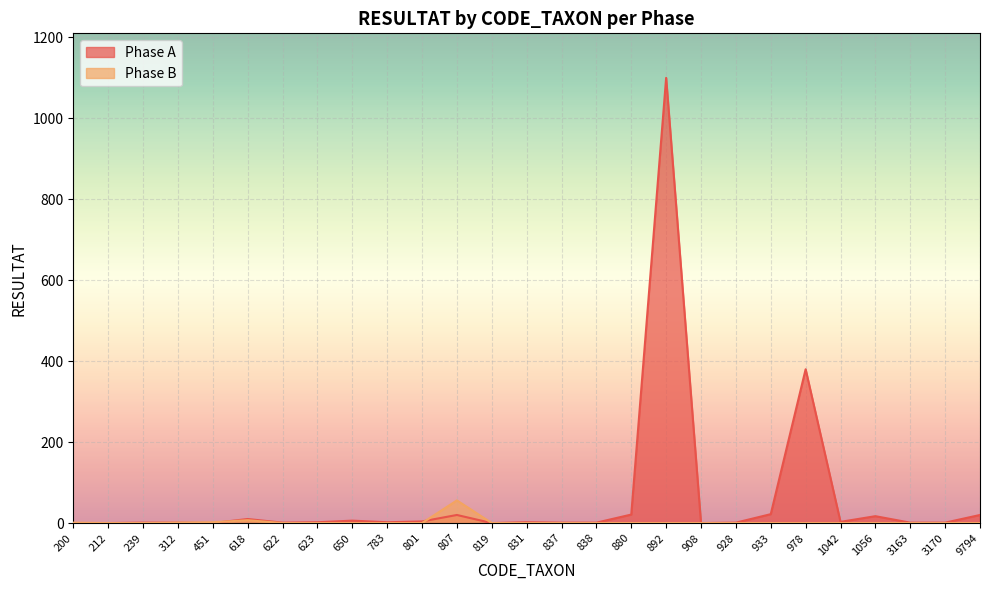

Count the number of categories in the chart.

27